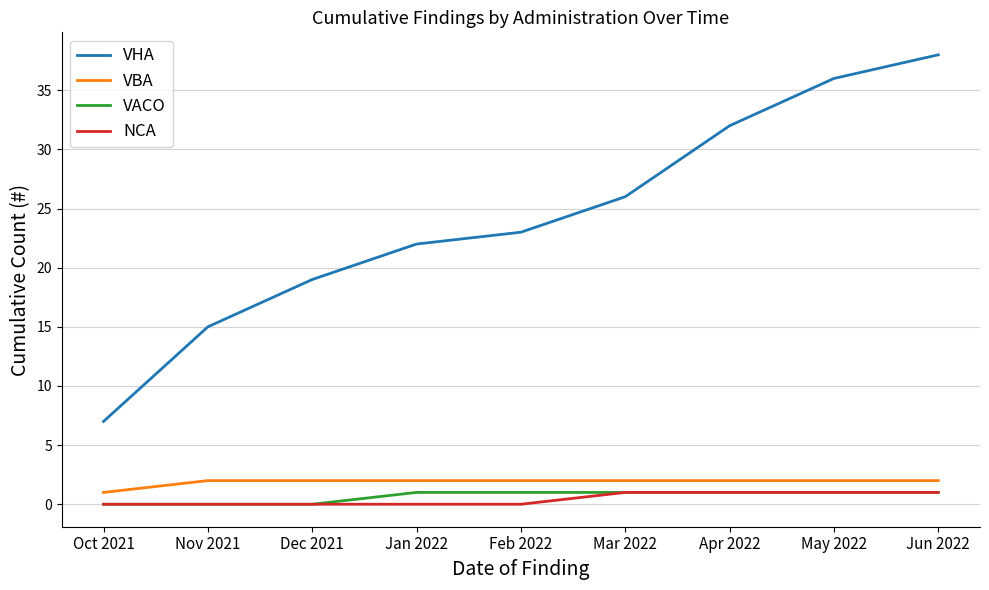

What value does the VHA series have at Jan 2022, to the nearest 5?

20